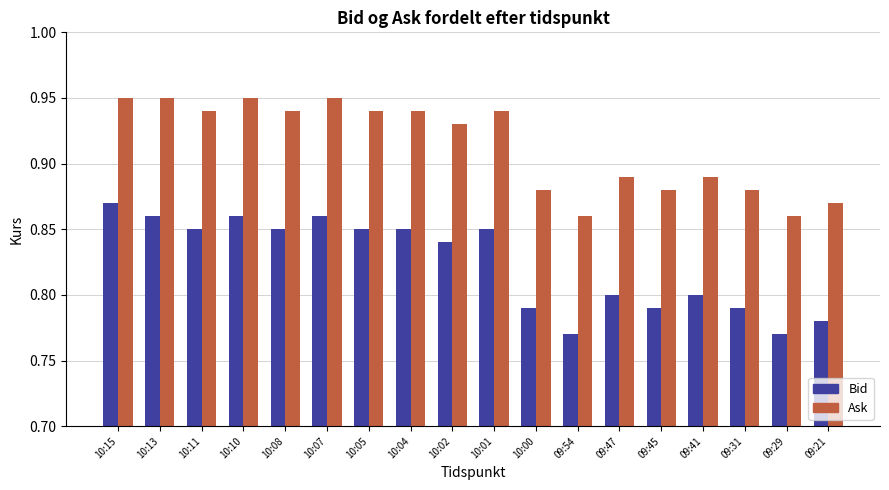

Are the bars grouped side by side (vs. stacked)?

Yes